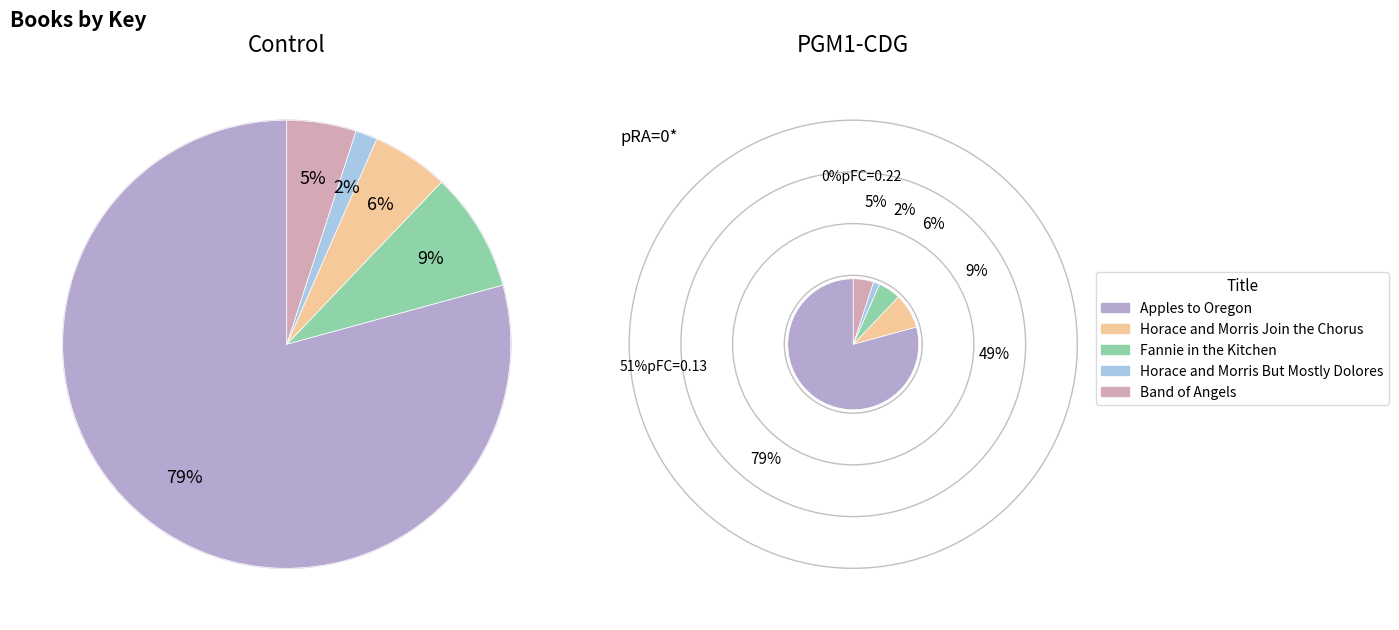

What percentage do Band of Angels and Apples to Oregon together represent?

84.3%